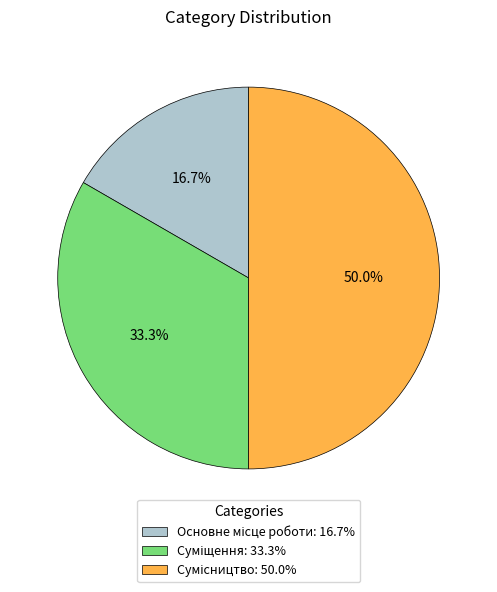

What percentage is NOT represented by Суміщення?

66.7%